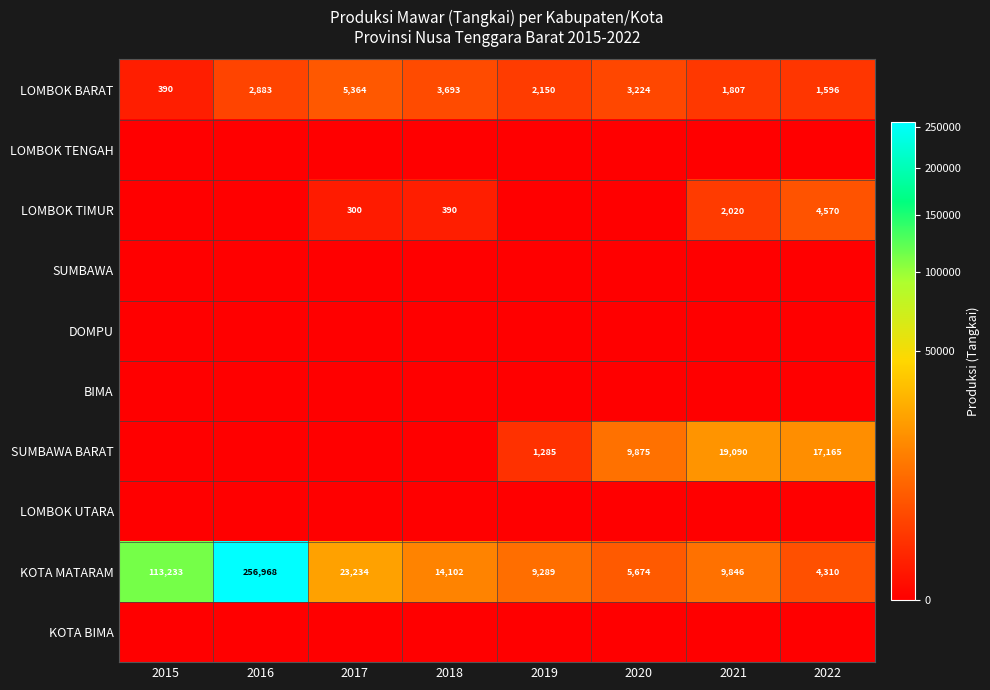

True or false: LOMBOK BARAT has a value of 1450 at 2018.

False